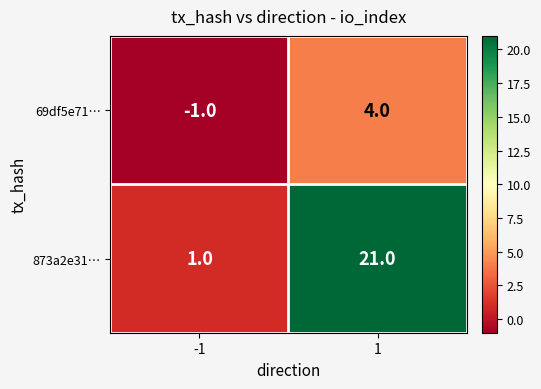

Is it true that 69df5e71… equals 4 at 1?

True